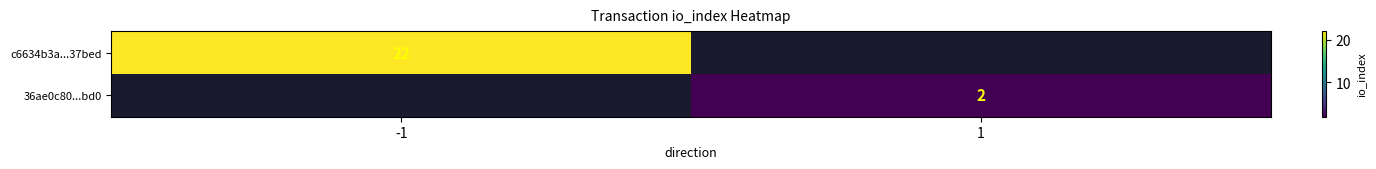

The 36ae0c80...bd0 series shows 2 at 1. True or false?

True